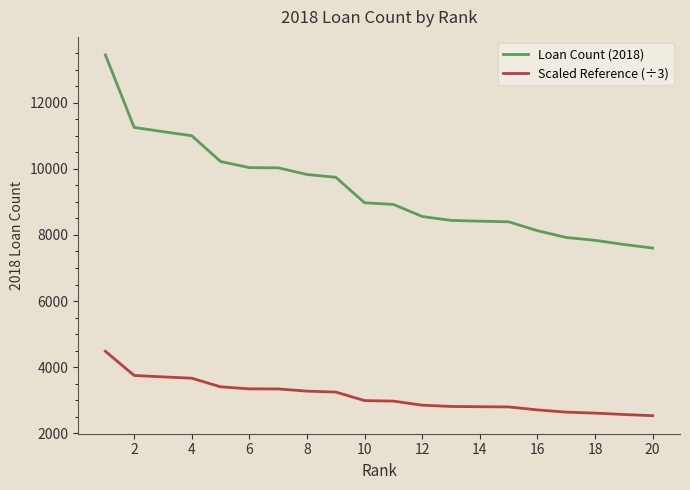

What is the maximum value shown in the chart?

13445